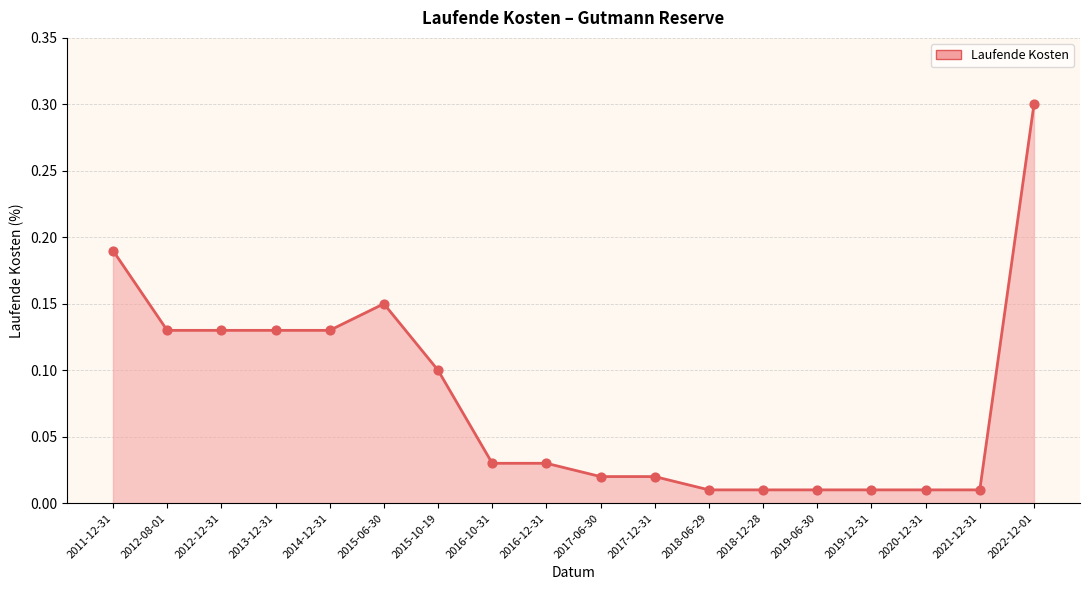

What is the change in value from 2012-08-01 to 2018-06-29?

-0.1